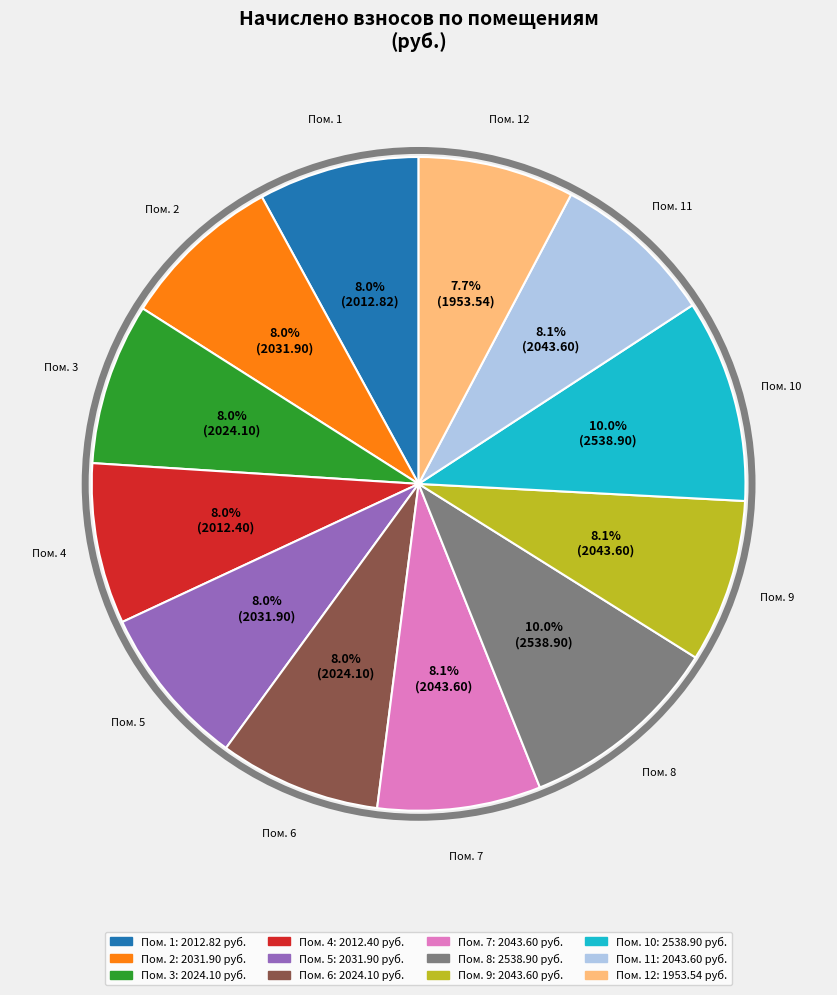

Is there a majority slice in this chart?

No